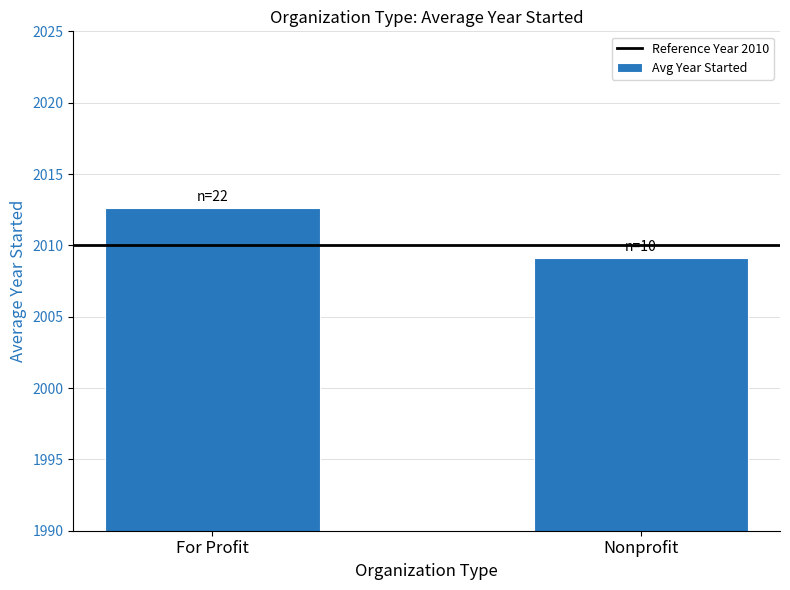

Does the chart contain any negative values?

No